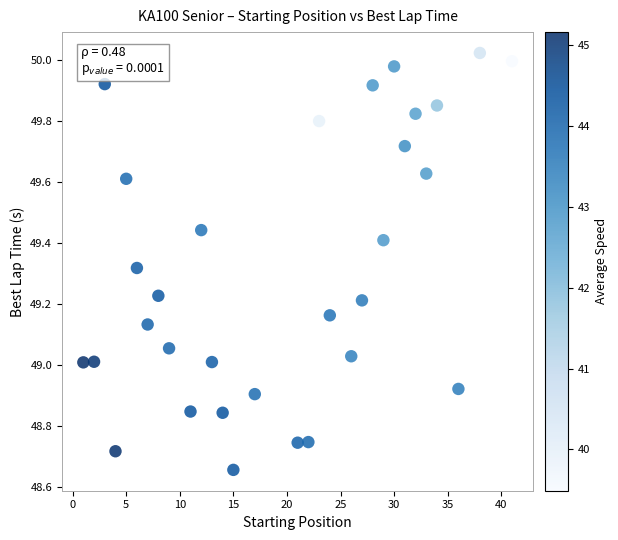

What is the range of Y values (max minus min)?

1.4